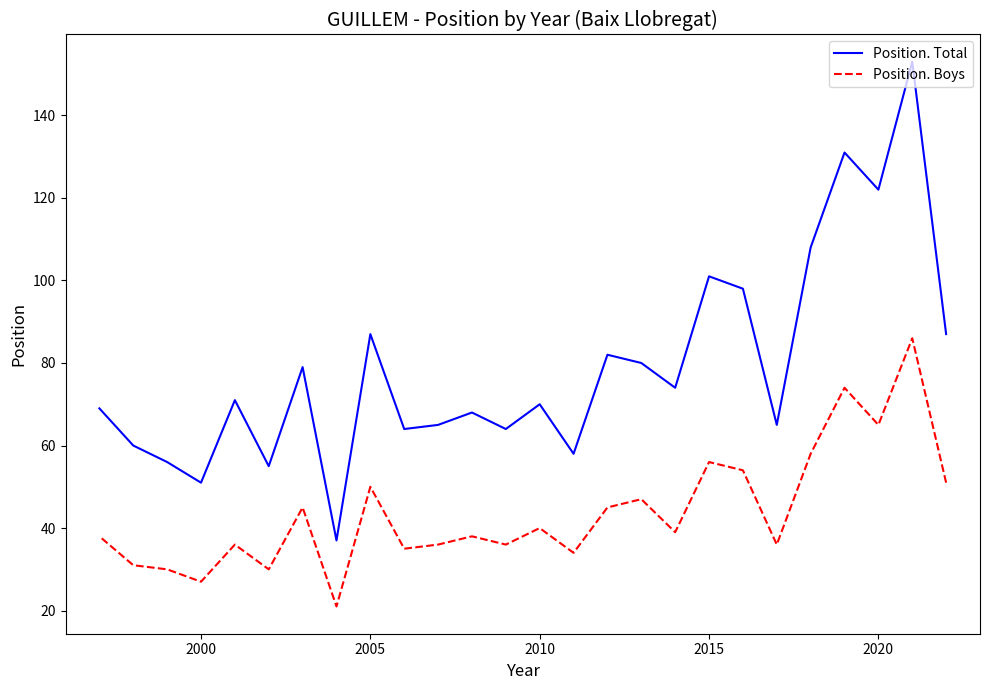

Does the chart display data point markers on the line(s)?

No